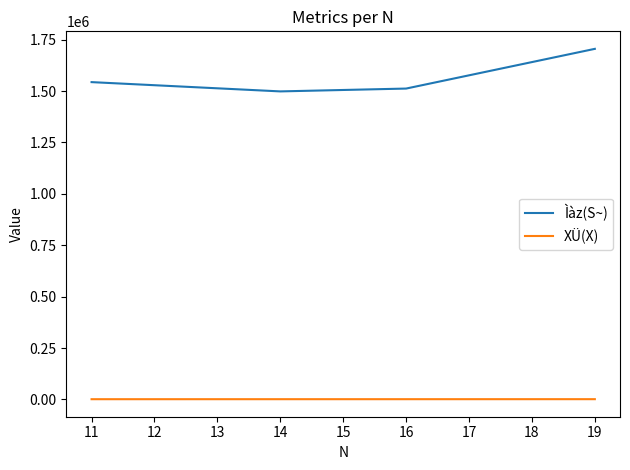

True or false: Ìàz(S~) and XÜ(X) intersect in this chart.

False